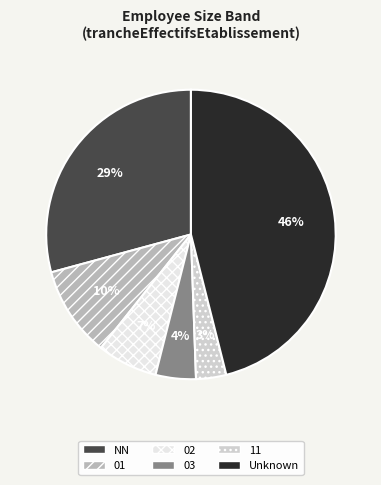

Which has a higher value, Unknown or NN?

Unknown